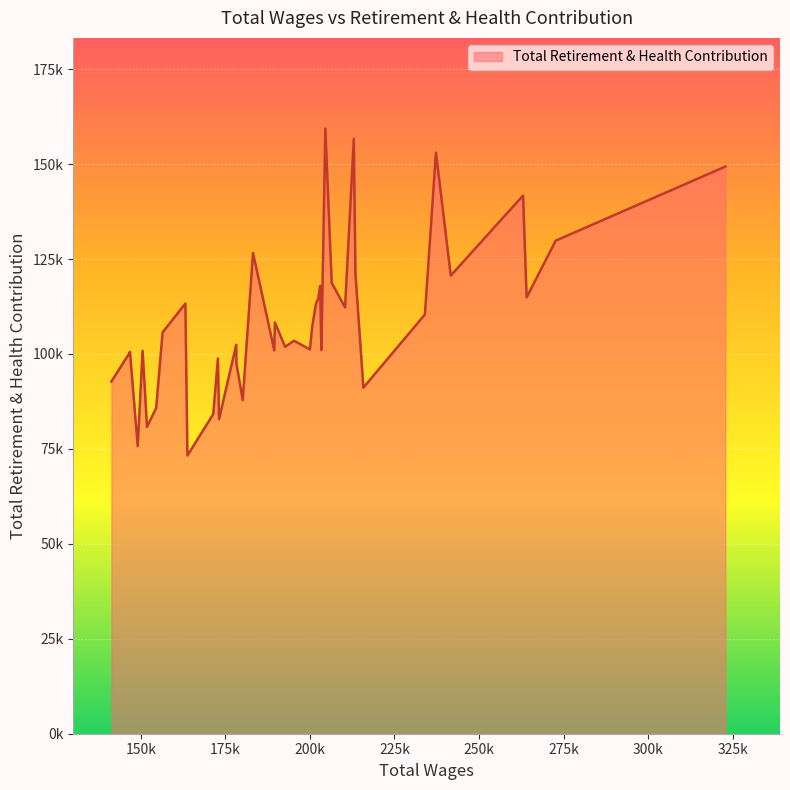

Rank the categories by value from highest to lowest.

12, 9, 5, 0, 3, 1, 23, 8, 4, 11, 14, 2, 15, 31, 16, 10, 6, 21, 17, 32, 19, 26, 20, 18, 13, 22, 35, 37, 38, 28, 25, 39, 7, 24, 33, 29, 27, 34, 36, 30